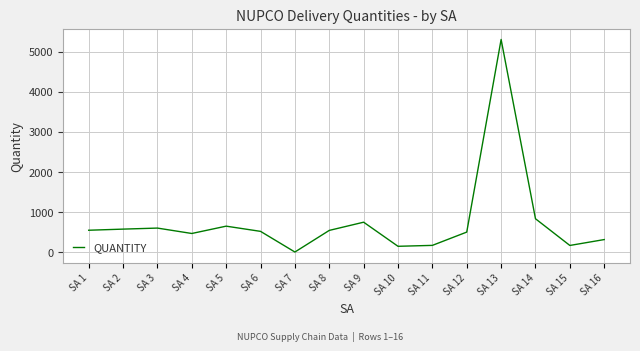

What is the minimum value shown in the chart?

2